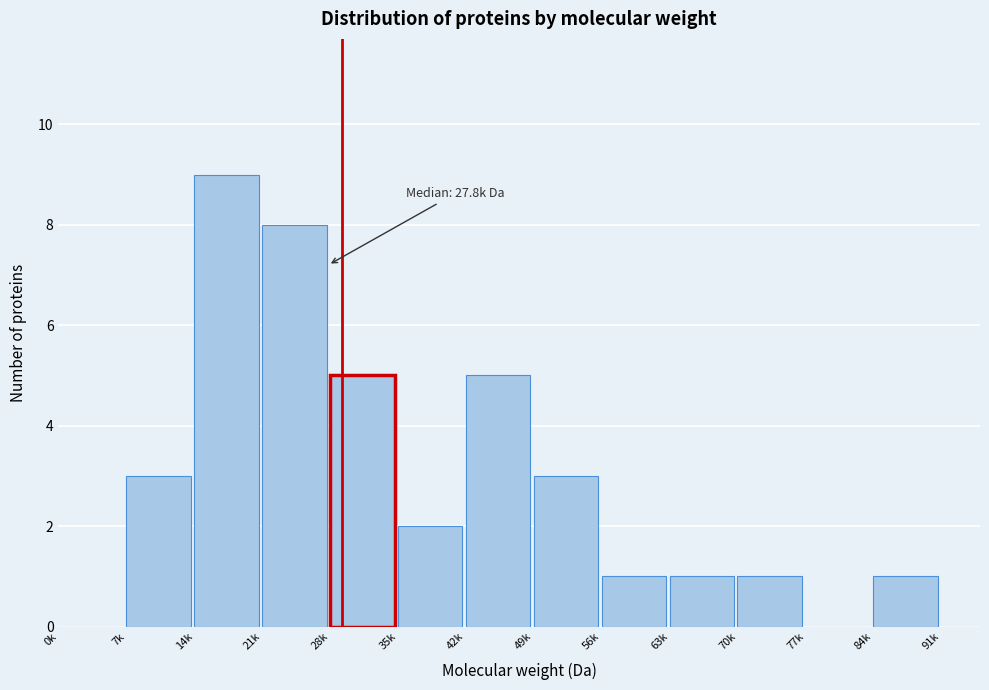

Reading left to right, transcribe all the data shown in this chart.

0k=0	7k=3	14k=9	21k=8	28k=5	35k=2	42k=5	49k=3	56k=1	63k=1	70k=1	77k=0	84k=1	91k=0